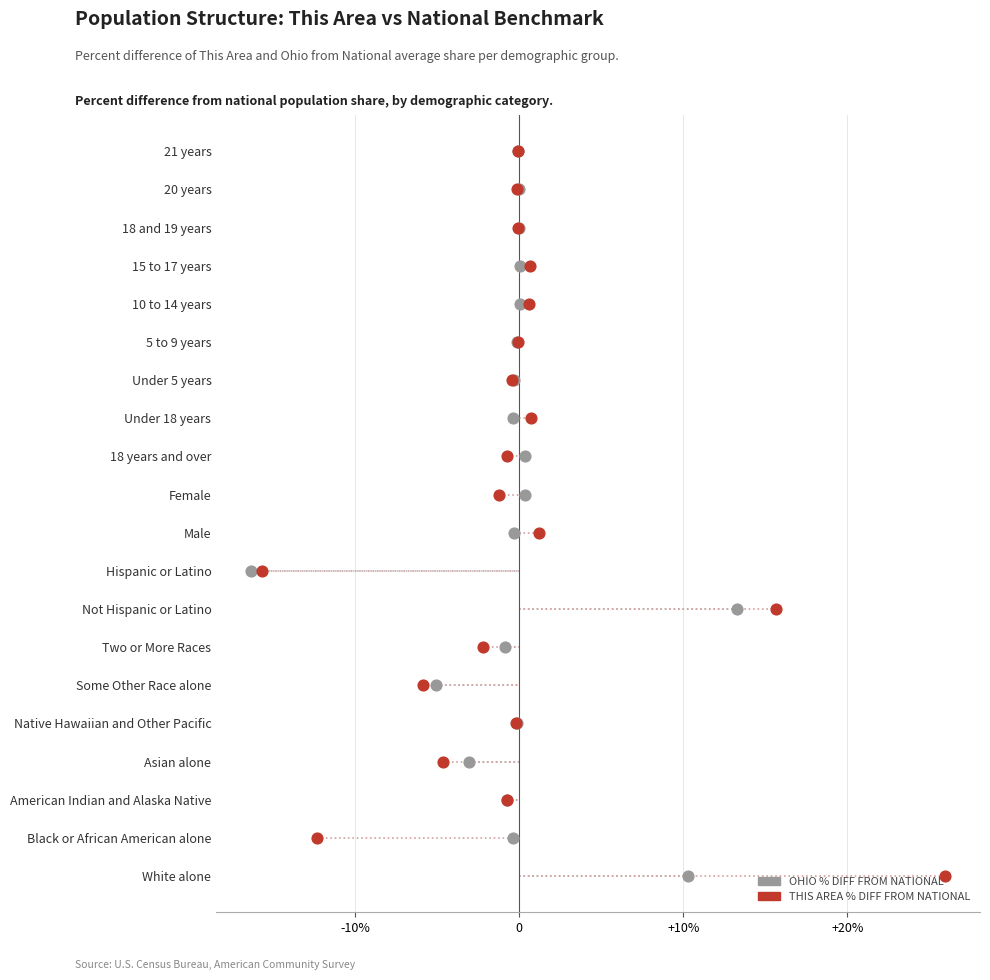

Which series reaches the minimum Y coordinate?

Ohio % diff from National